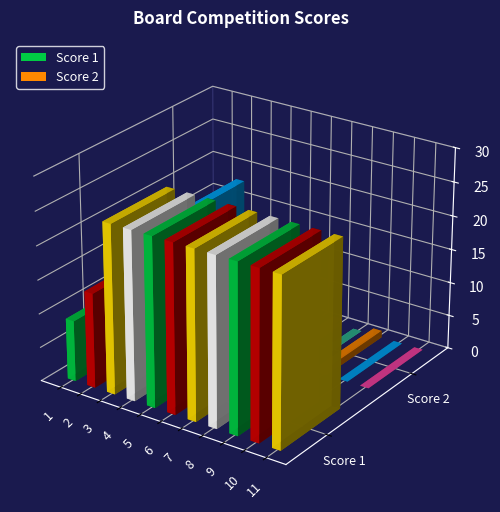

What is the difference between the highest and lowest values at 6?

22